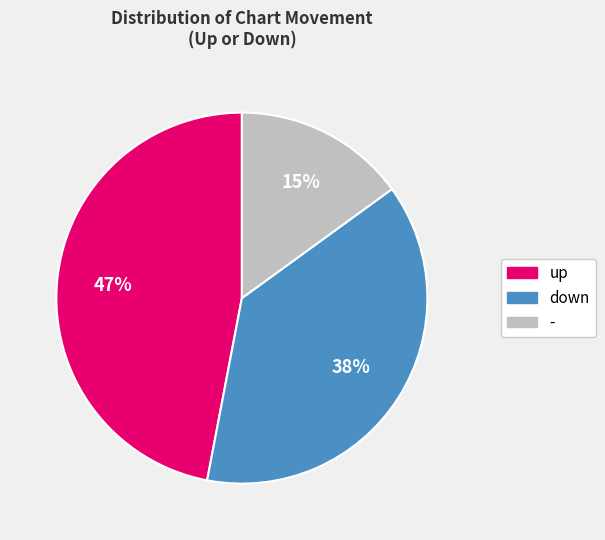

To the nearest percent, what percentage of the pie is down?

38%